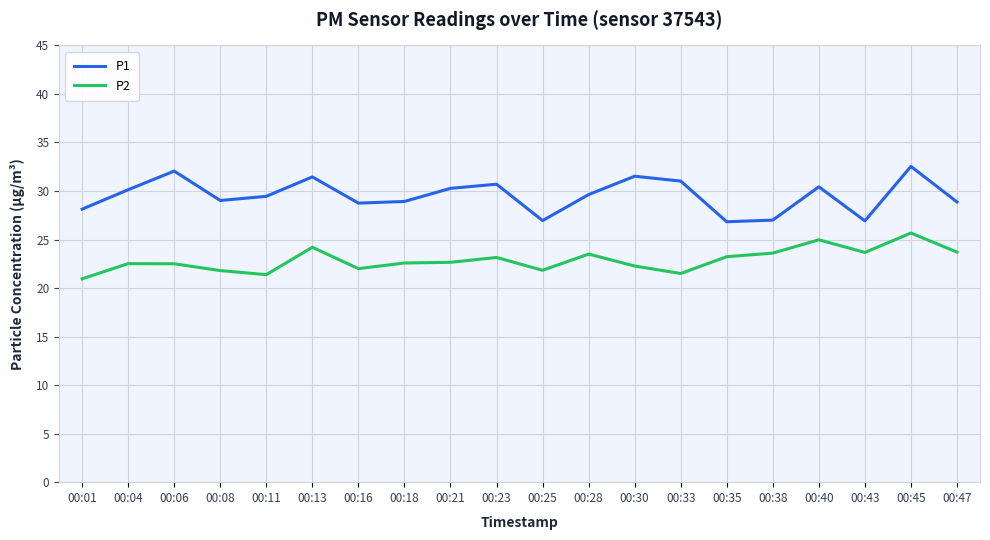

True or false: P2 has a value of 21.5 at 00:33.

True